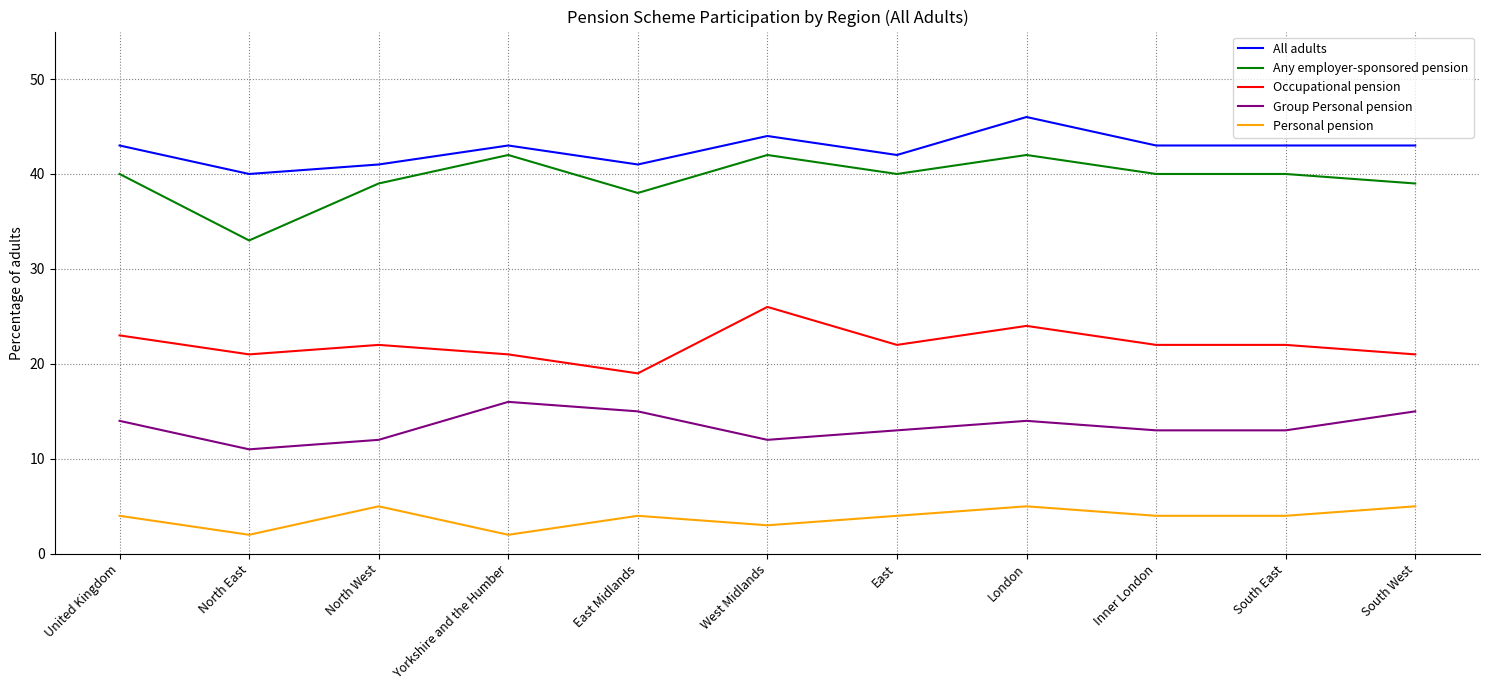

What is the sum of the All adults values at London and West Midlands?

90